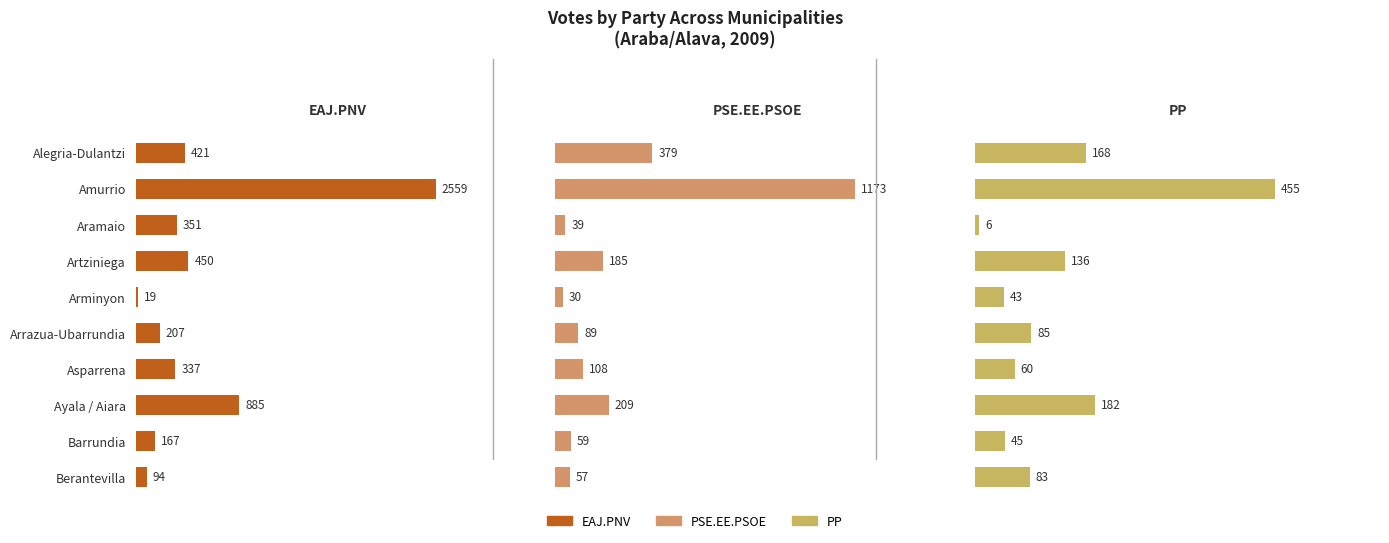

Which label corresponds to the largest value in the chart?

1